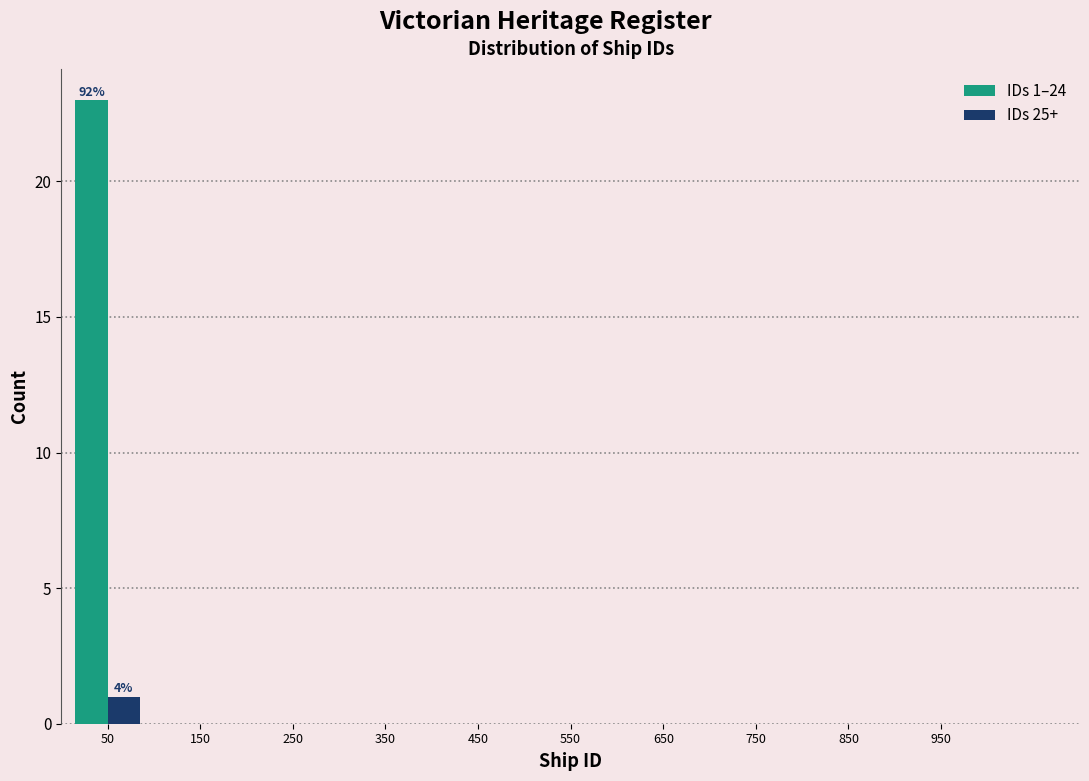

In the IDs 25+ series, which range on the x-axis has the tallest bar?

0 to 100